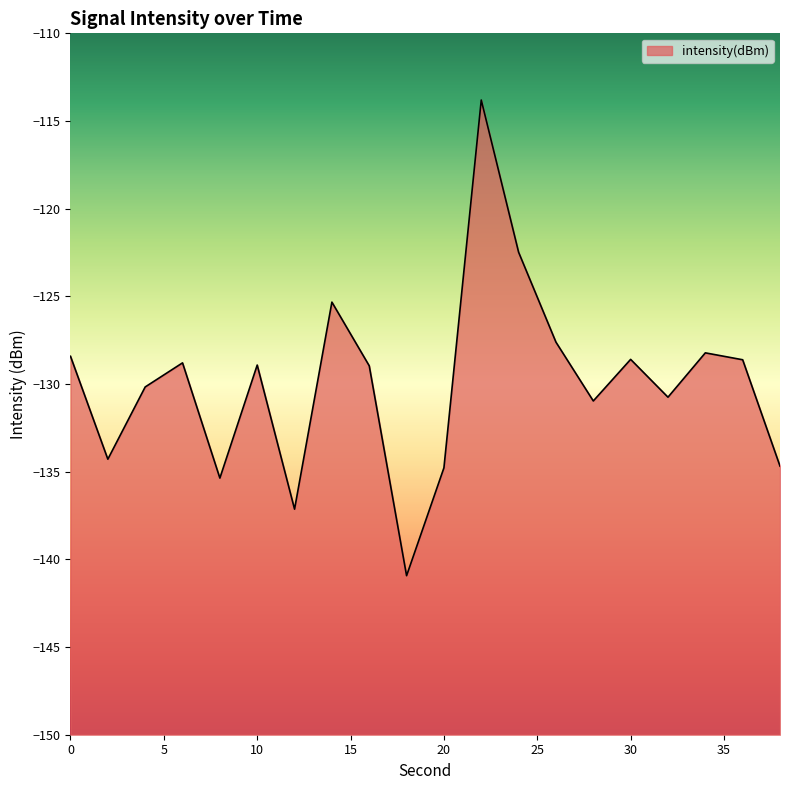

How many data points are less than -128?

16